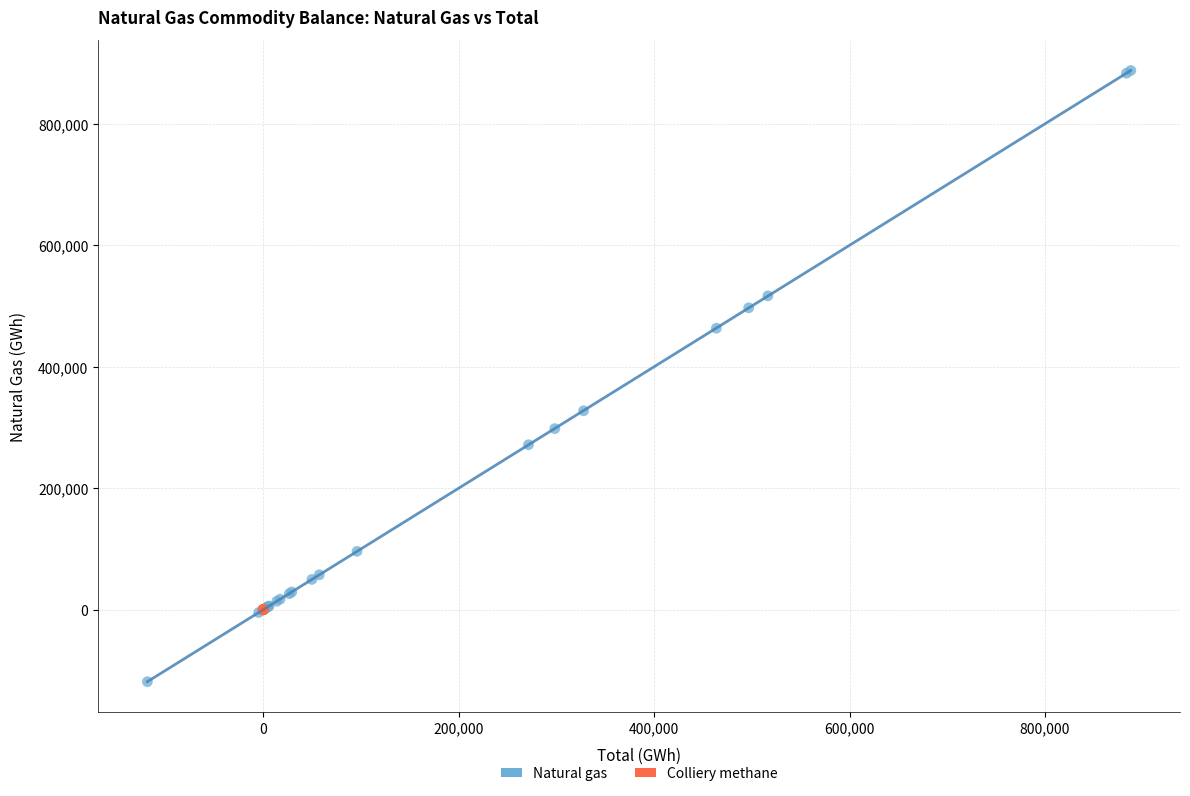

Which series has the largest Y range (max minus min)?

Natural gas